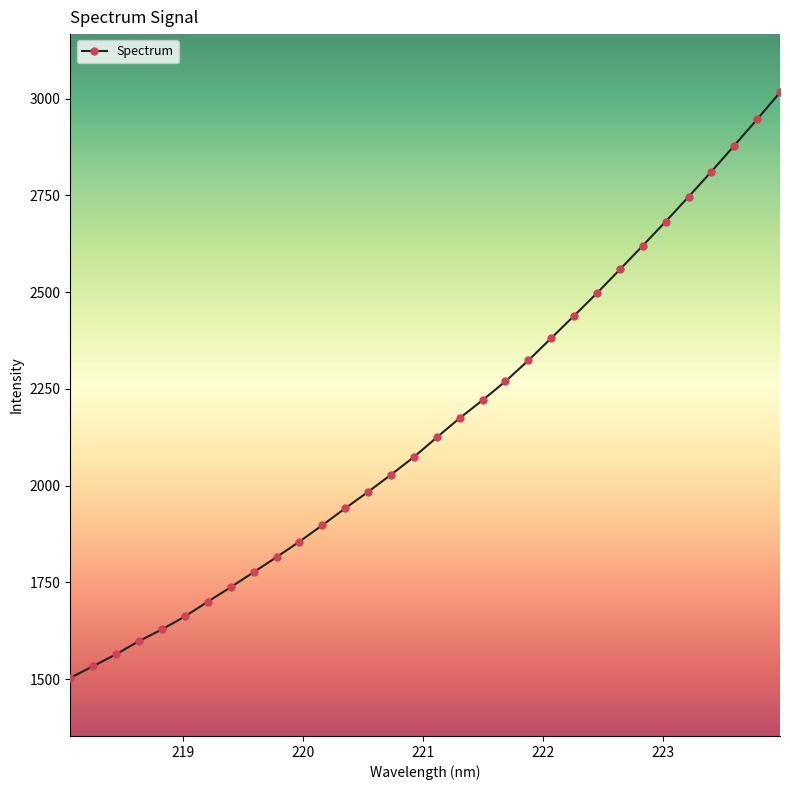

Does the chart display data point markers on the line(s)?

Yes